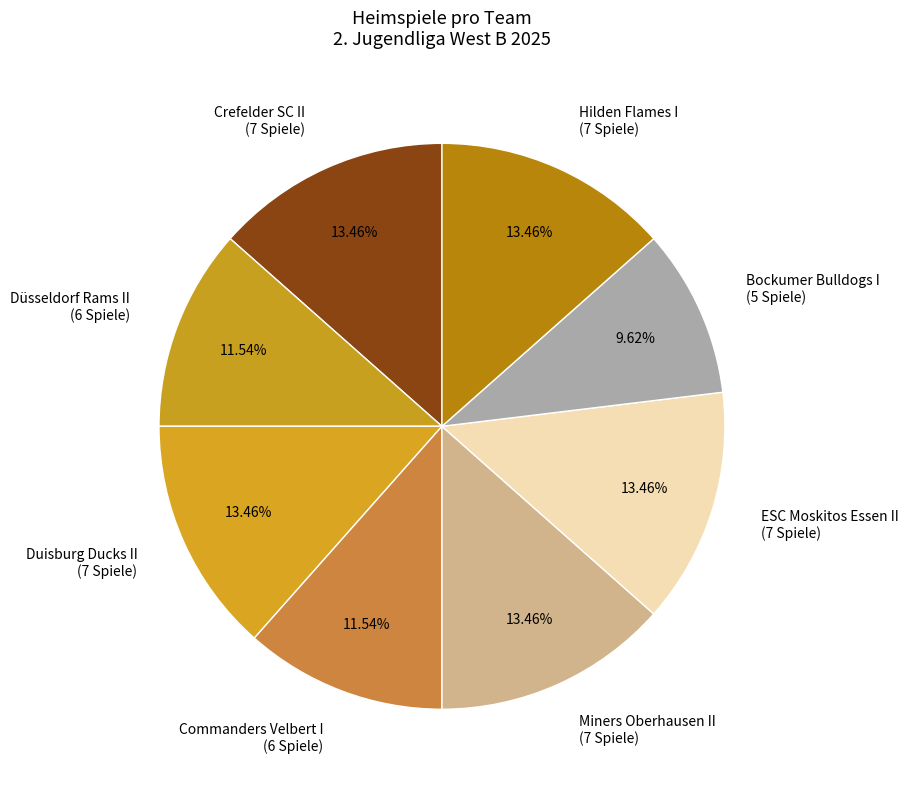

Approximately how many times larger is the value at Duisburg Ducks II (7 Spiele) compared to Bockumer Bulldogs I (5 Spiele)?

1.4